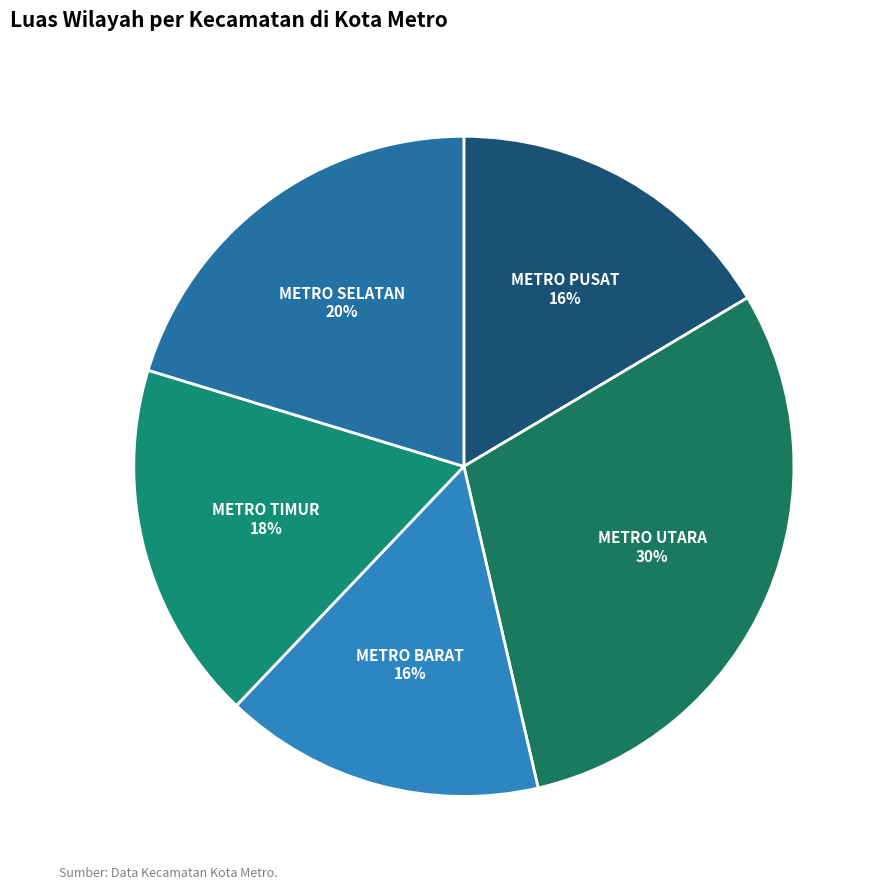

Which has a higher value, METRO PUSAT or METRO UTARA?

METRO UTARA